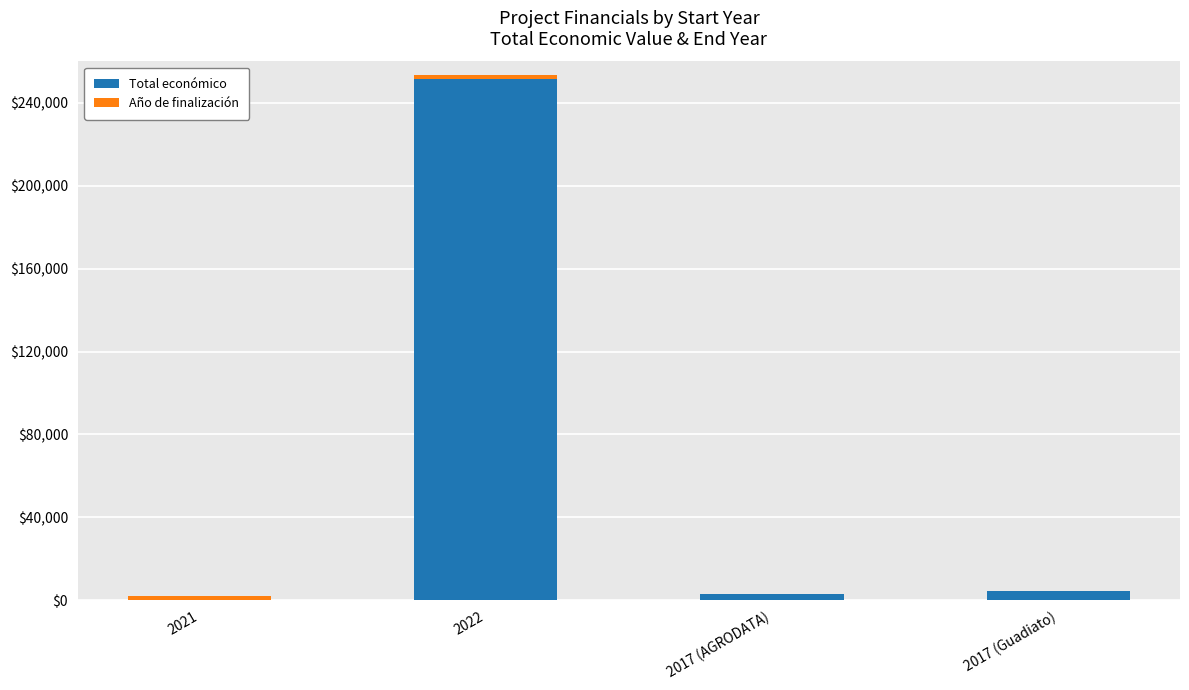

At which category is the sum across all series the highest?

2022